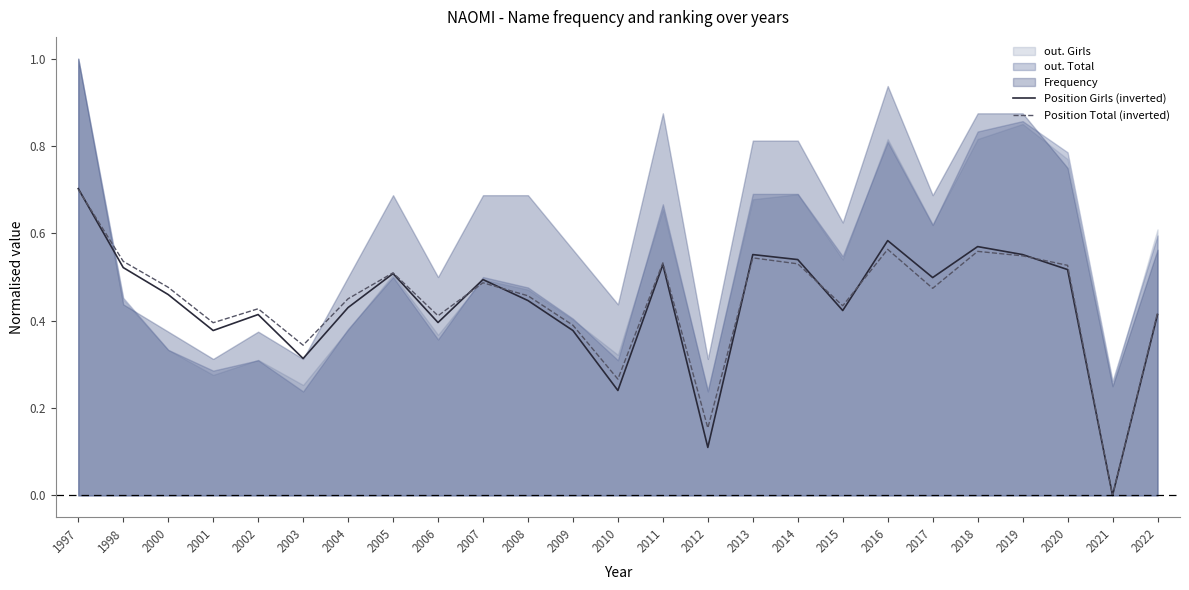

How many intersections are there between Position Total (inverted) and Position Girls (inverted)?

7